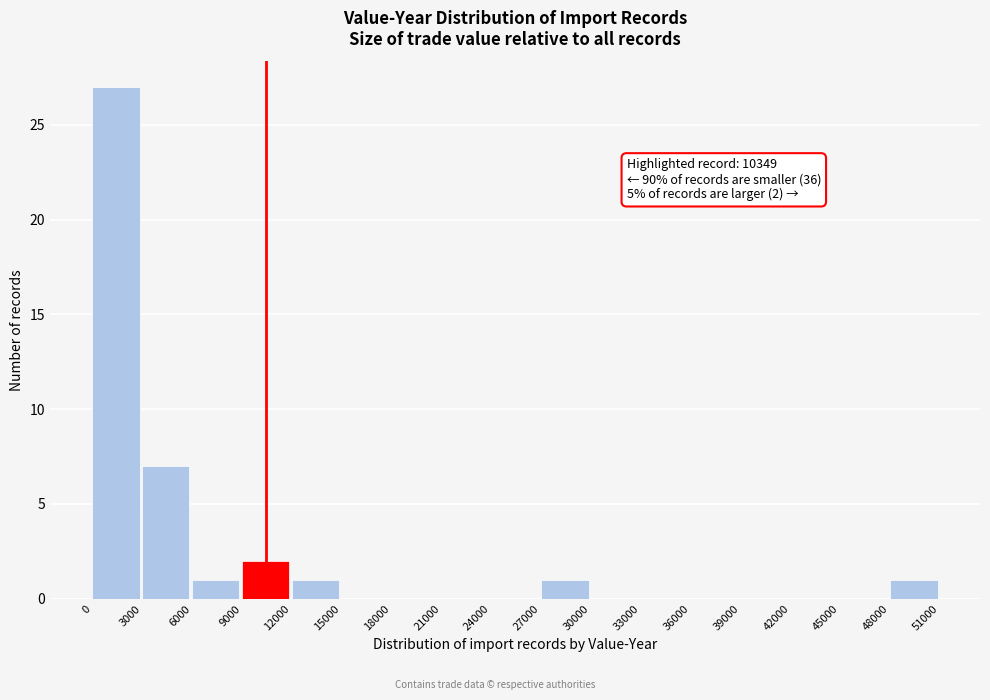

Which range on the x-axis has the tallest bar?

0 to 3000